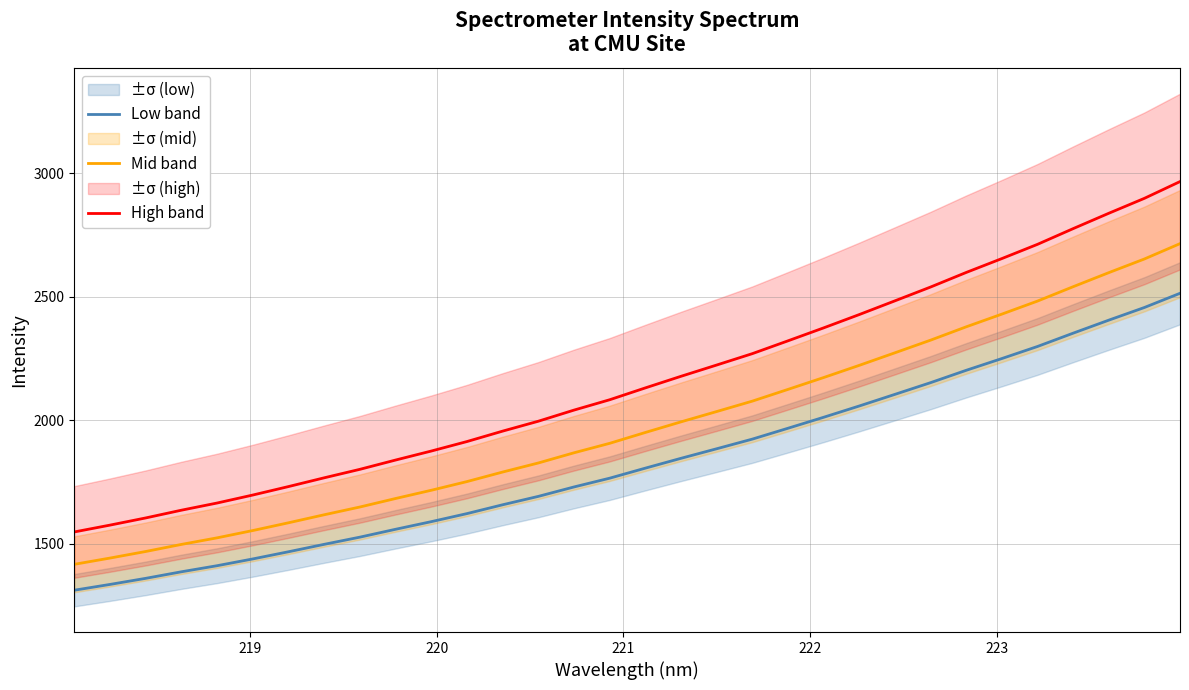

True or false: High band and Low band cross at least once.

False